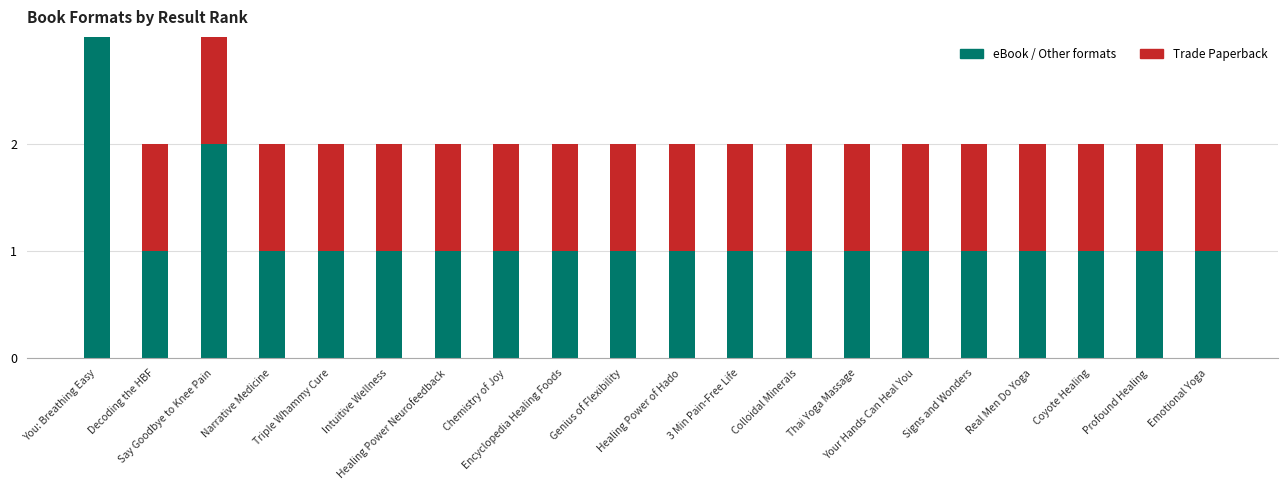

What is the sum of all Trade Paperback values?

20